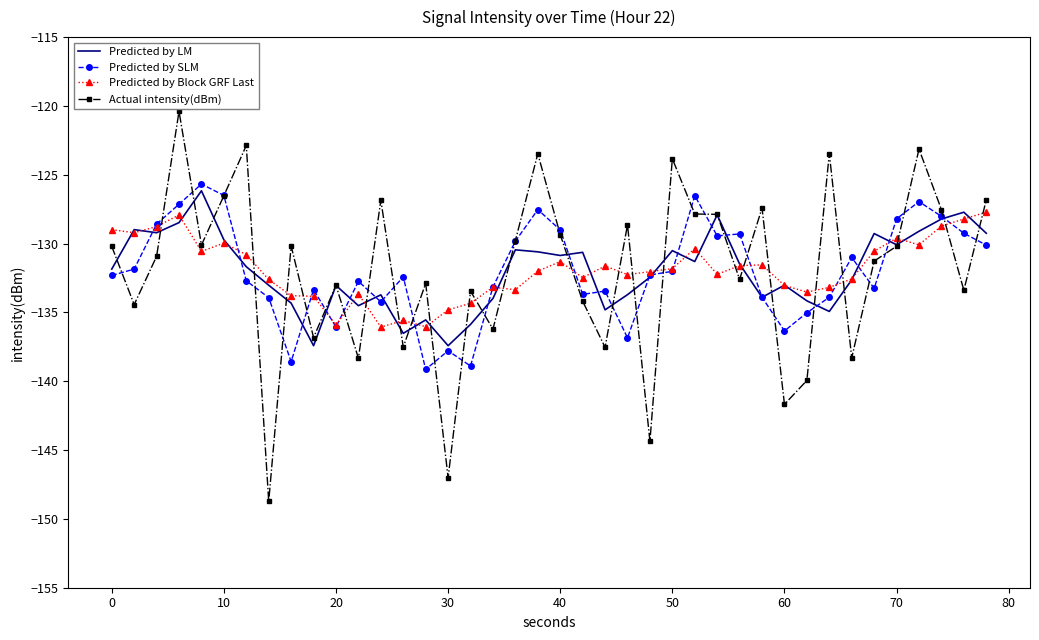

After their last crossing, which series has the higher values: Actual intensity(dBm) or Predicted by Block GRF Last?

Actual intensity(dBm)